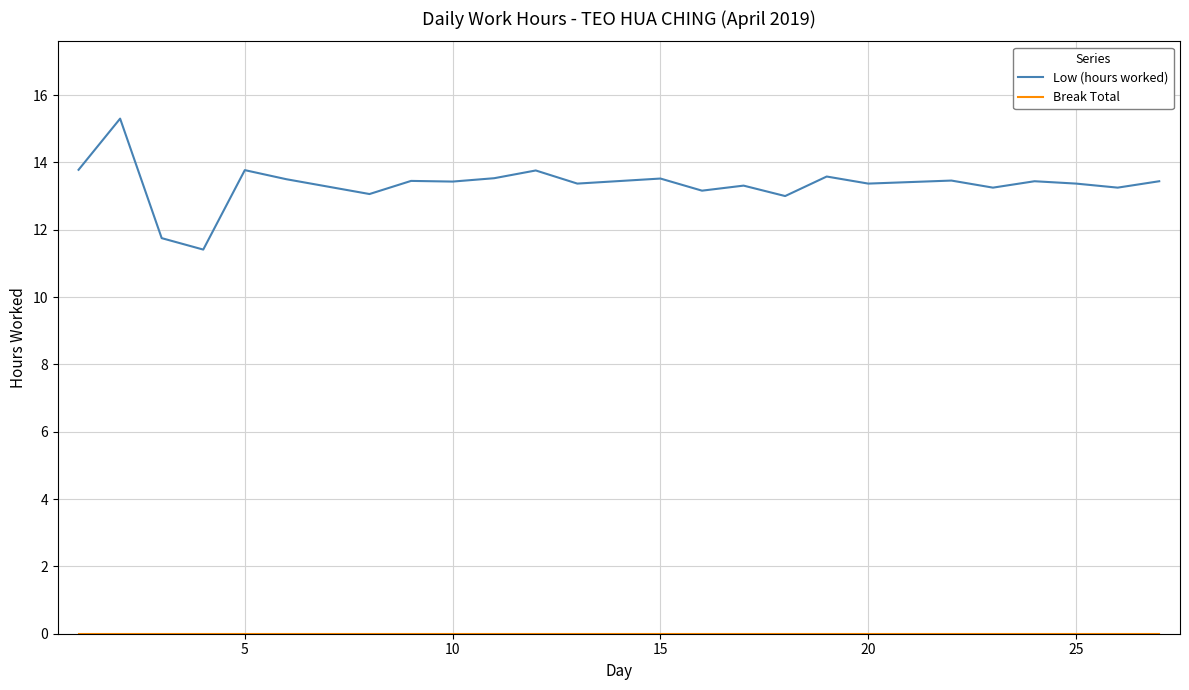

What is the maximum value for Low (hours worked)?

15.3